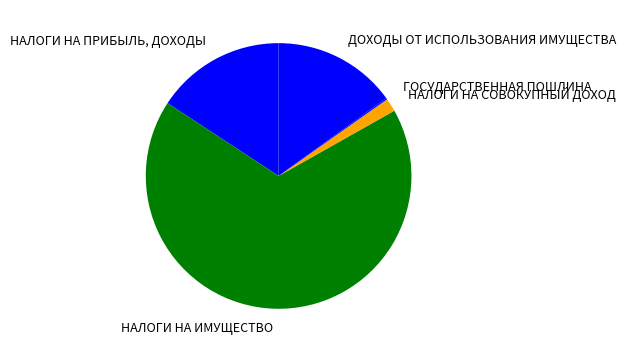

Between НАЛОГИ НА ИМУЩЕСТВО and НАЛОГИ НА СОВОКУПНЫЙ ДОХОД, which is larger?

НАЛОГИ НА ИМУЩЕСТВО